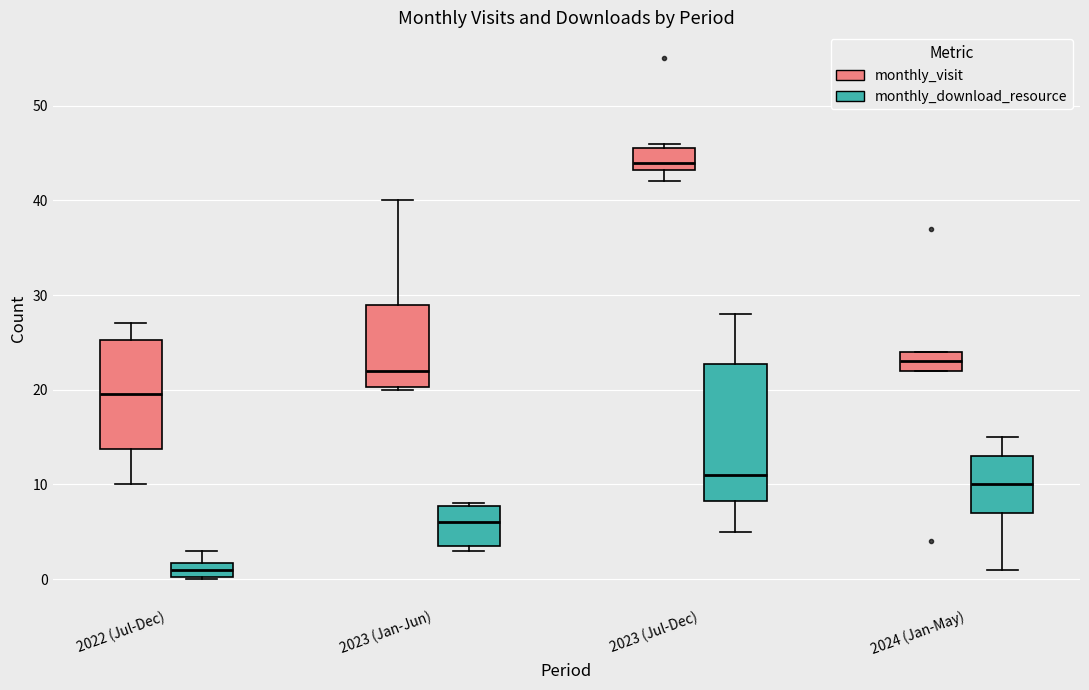

Reading left to right, read every box against the y-axis: the position of its median line, the range the box covers, and the ends of its whiskers. The values are not printed on the chart, so give them approximately, as read against the axis.

2022 (Jul-Dec) (monthly_visit): median 20, box 14 to 25, whiskers 10 to 27
2022 (Jul-Dec) (monthly_download_resource): median 1, box 0 to 2, whiskers 0 to 3
2023 (Jan-Jun) (monthly_visit): median 22, box 20 to 29, whiskers 20 to 40
2023 (Jan-Jun) (monthly_download_resource): median 6, box 4 to 8, whiskers 3 to 8
2023 (Jul-Dec) (monthly_visit): median 44, box 43 to 46, whiskers 42 to 46 (just above the box's upper edge)
2023 (Jul-Dec) (monthly_download_resource): median 11, box 8 to 23, whiskers 5 to 28
2024 (Jan-May) (monthly_visit): median 23, box 22 to 24, whiskers 22 to 24
2024 (Jan-May) (monthly_download_resource): median 10, box 7 to 13, whiskers 1 to 15